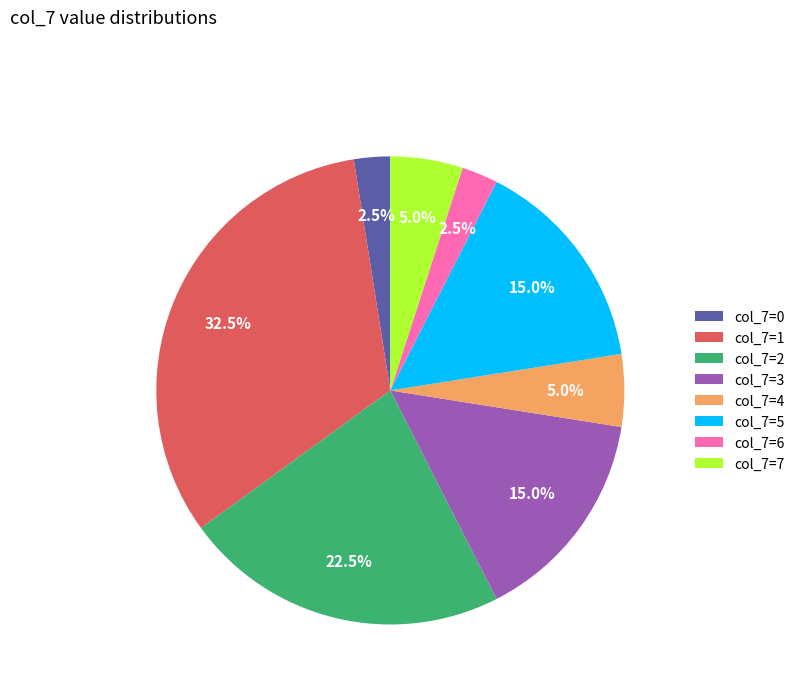

Count the number of slices in the pie.

8